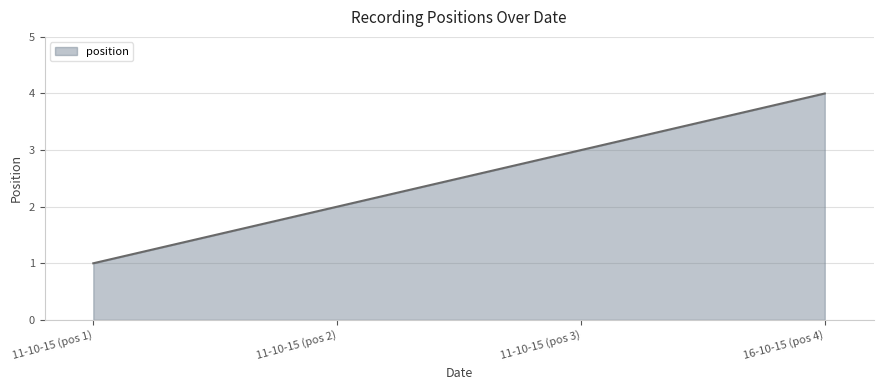

What is the sum of all values?

10